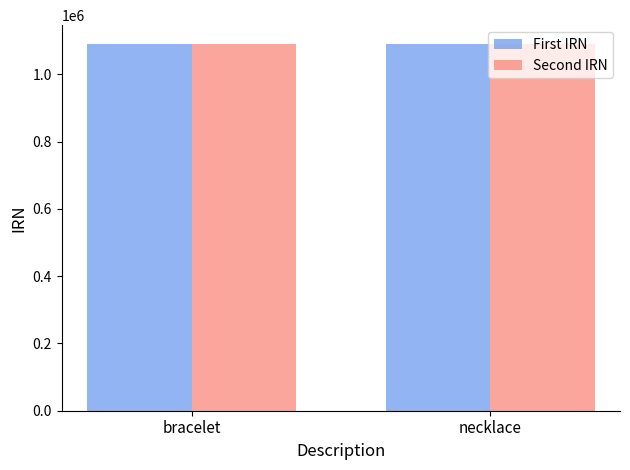

What is the smallest value displayed?

1091295